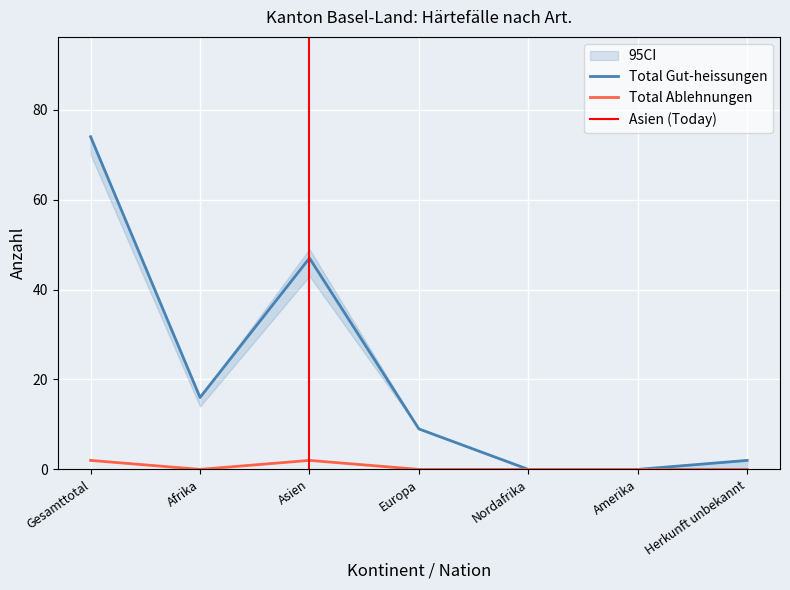

True or false: Total Ablehnungen has a value of 0 at Europa.

True